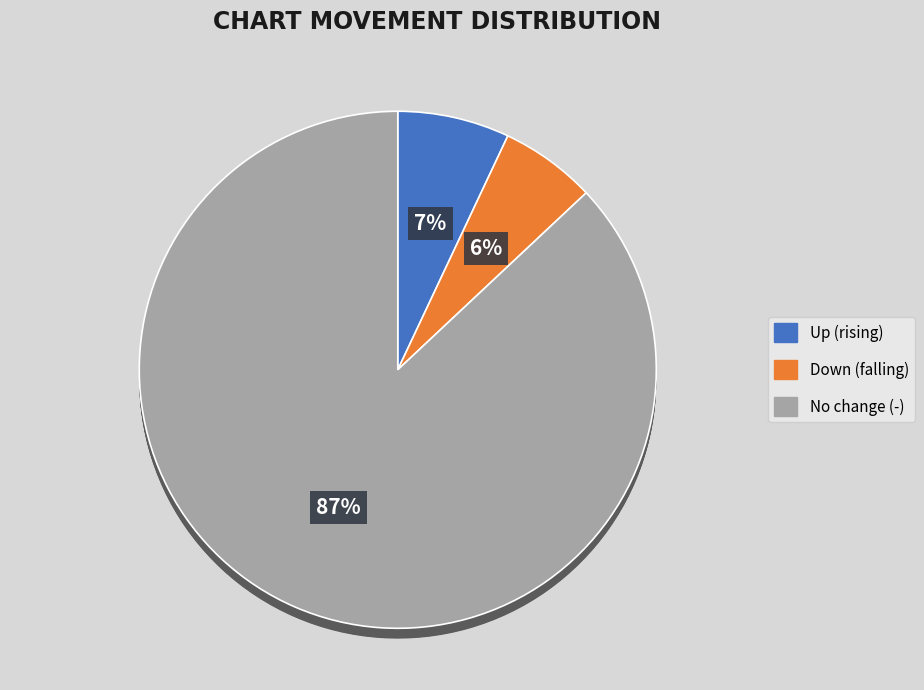

Which has a higher value, down or -?

-